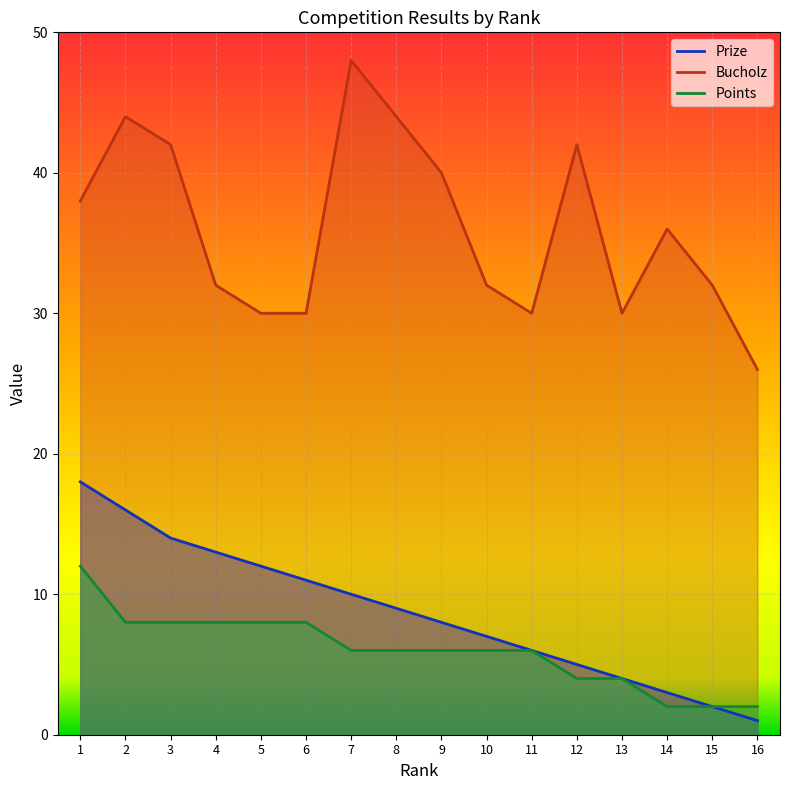

Which series has the largest range (max minus min)?

Bucholz